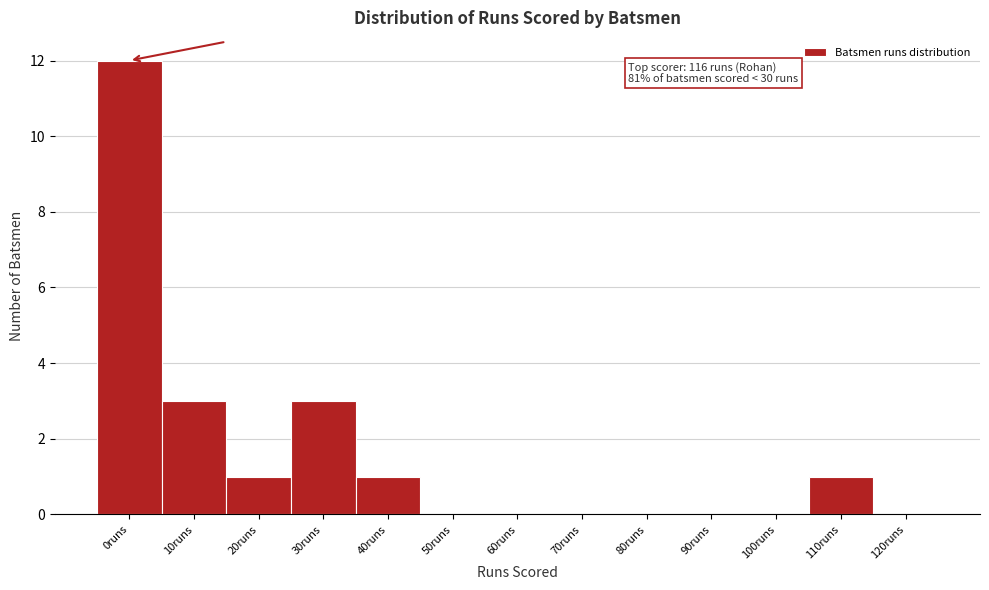

Reading right to left, transcribe all the data shown in this chart.

120runs=0	110runs=1	100runs=0	90runs=0	80runs=0	70runs=0	60runs=0	50runs=0	40runs=1	30runs=3	20runs=1	10runs=3	0runs=12